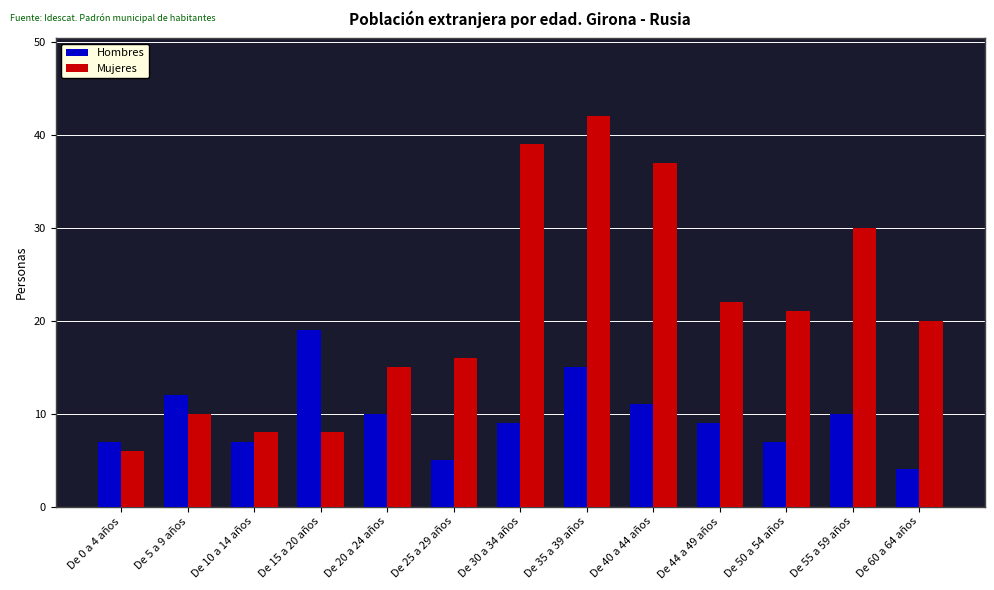

What is the value of the Hombres bar at the 9th from the left?

11